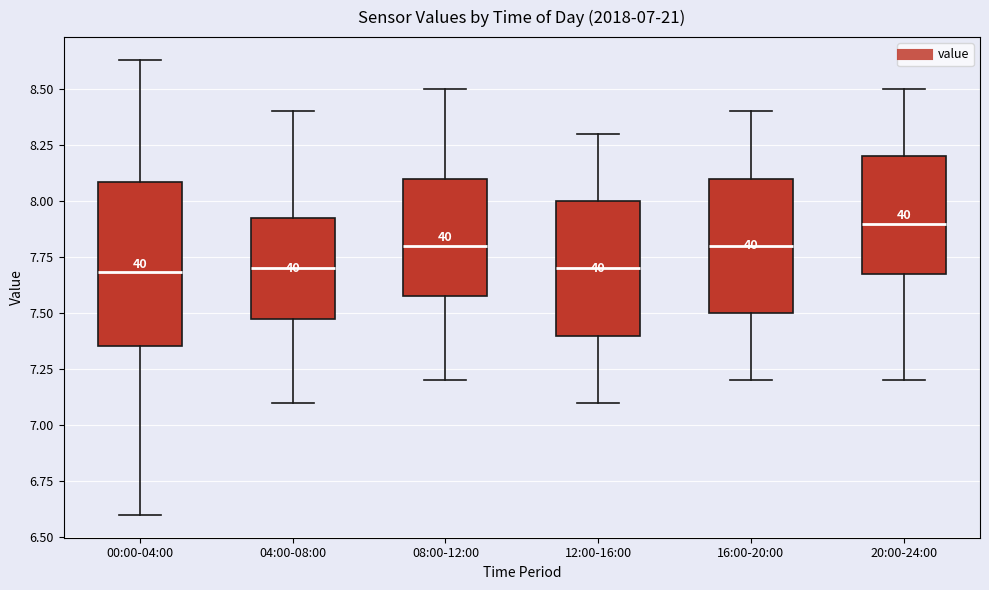

Which box has the highest median line?

20:00-24:00